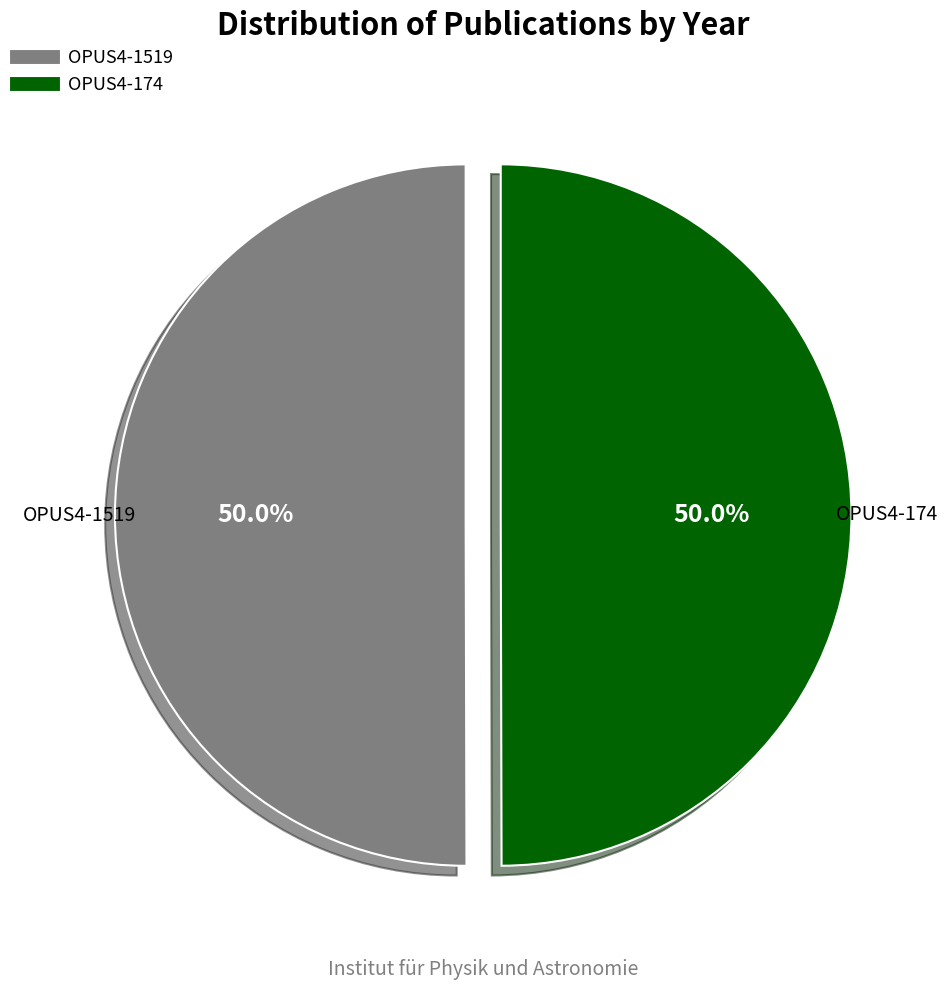

Approximately how many times larger is the value at OPUS4-174 compared to OPUS4-1519?

1.0